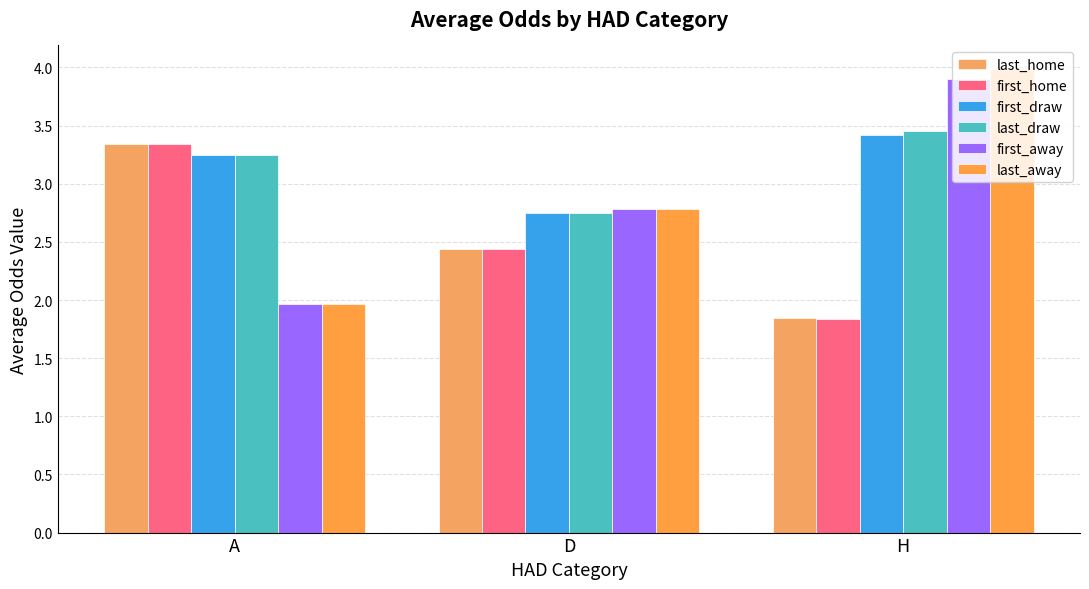

Is it true that last_draw equals 1.5 at A?

False